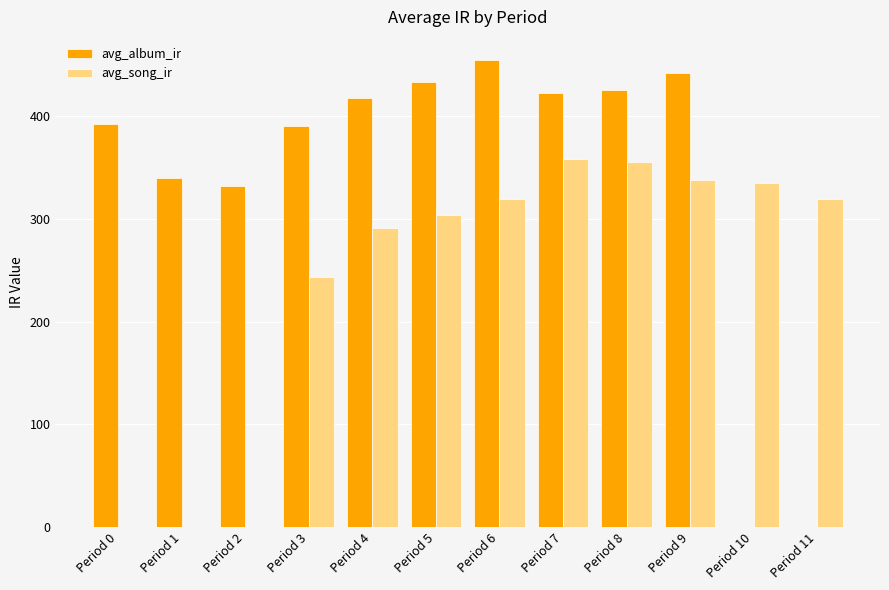

What are all the series names shown in the legend?

avg_album_ir, avg_song_ir